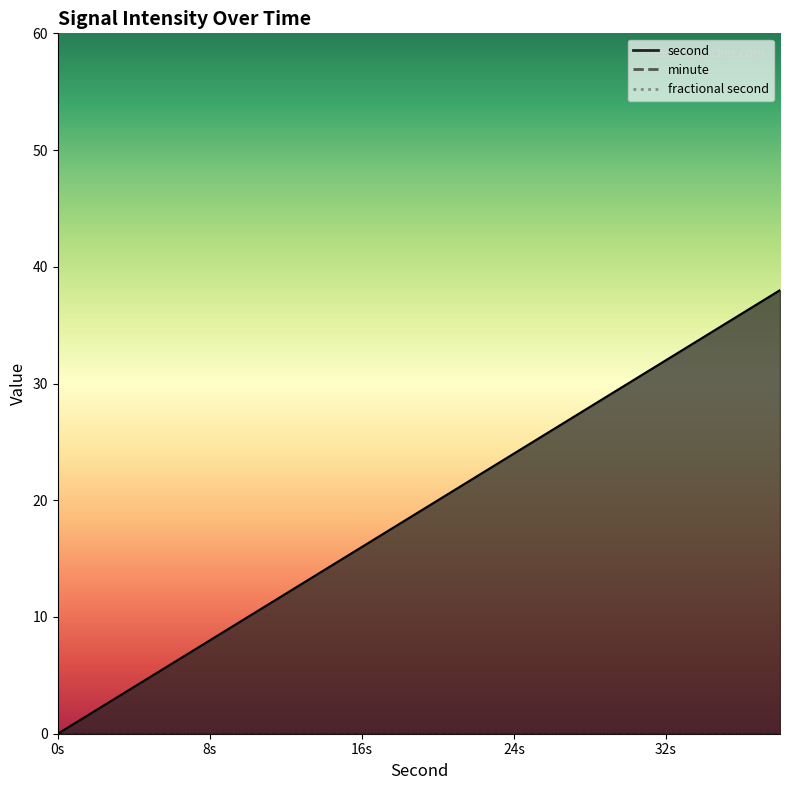

True or false: second and minute cross at least once.

False